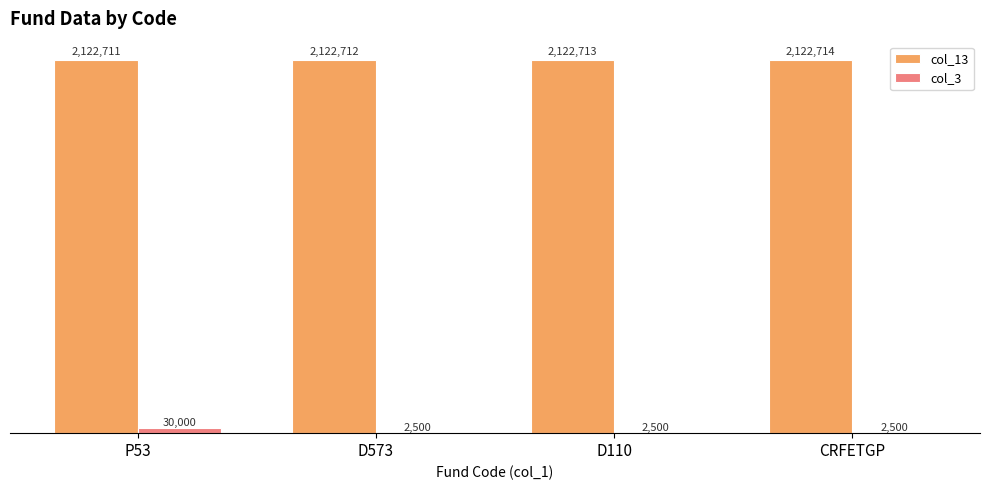

Rank the series at CRFETGP from lowest to highest value.

col_3, col_13